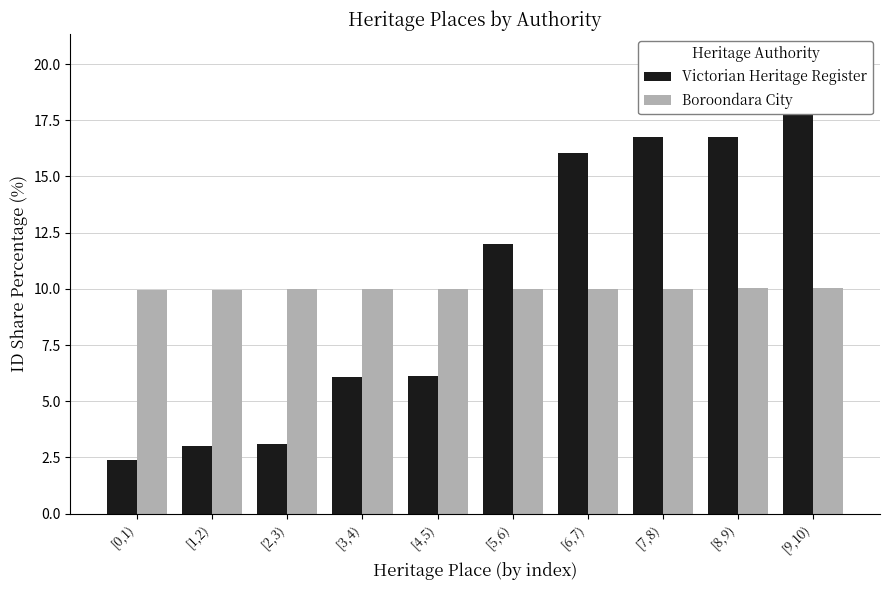

At which label does Victorian Heritage Register first exceed 11?

[5,6)